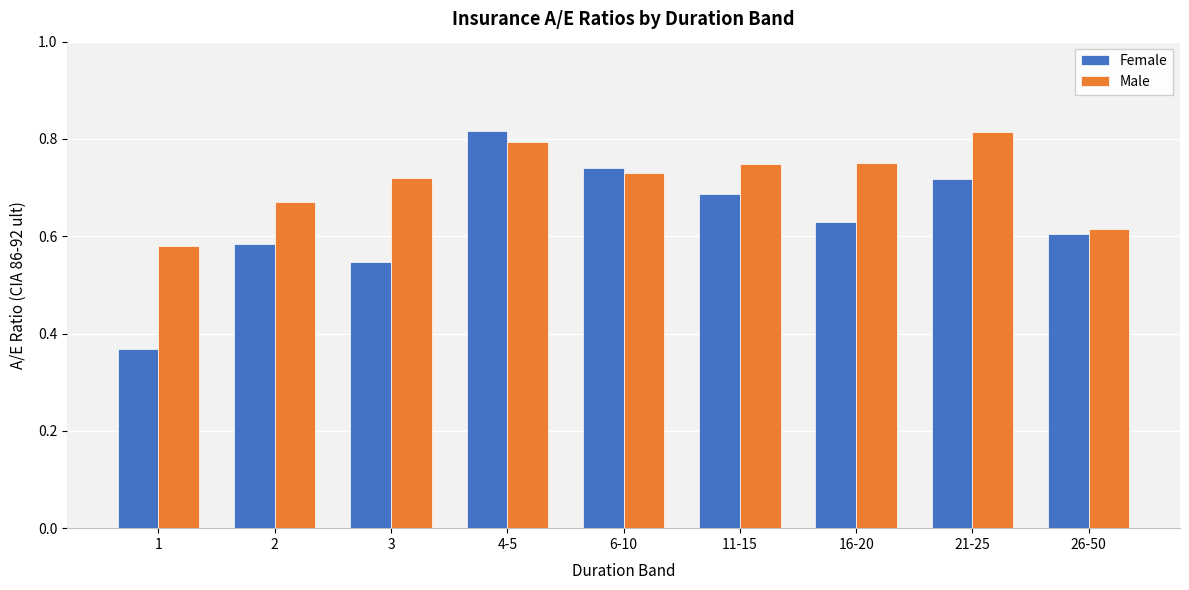

What is the difference between the highest and lowest values at 21-25?

0.1